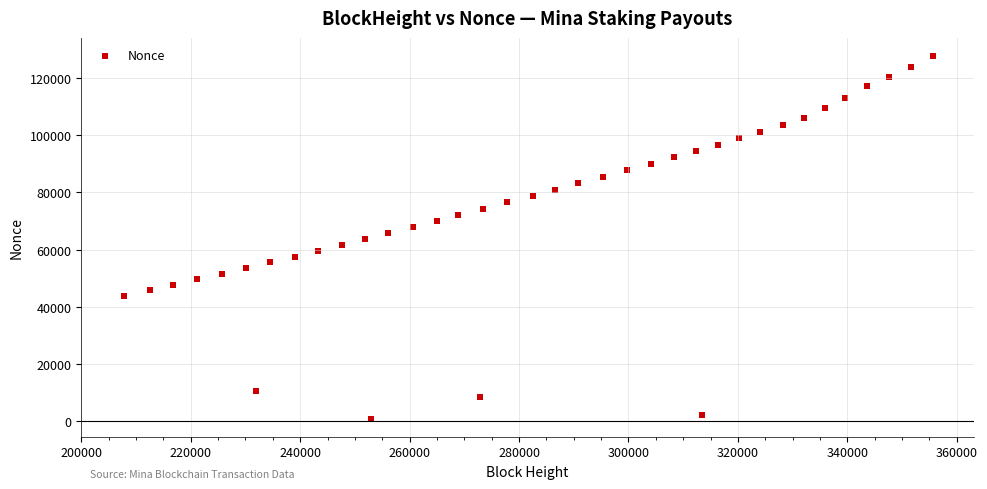

What is the range of Y values (max minus min)?

127090